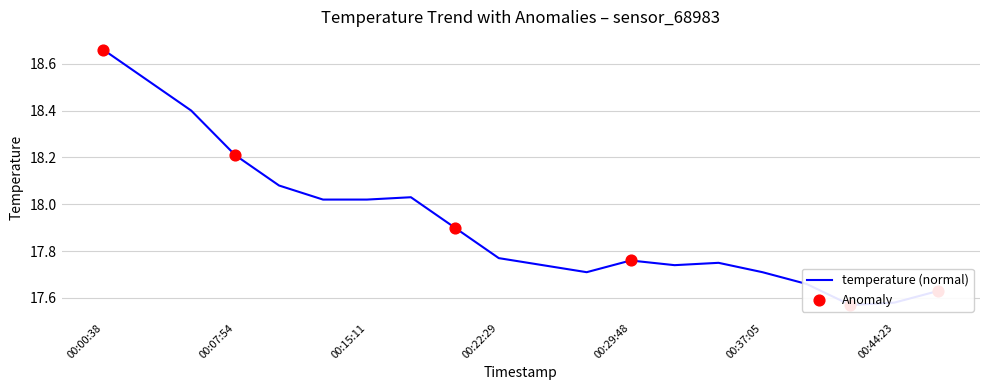

Approximately how many times larger is the value at 00:37:05 compared to 00:10:20?

1.0